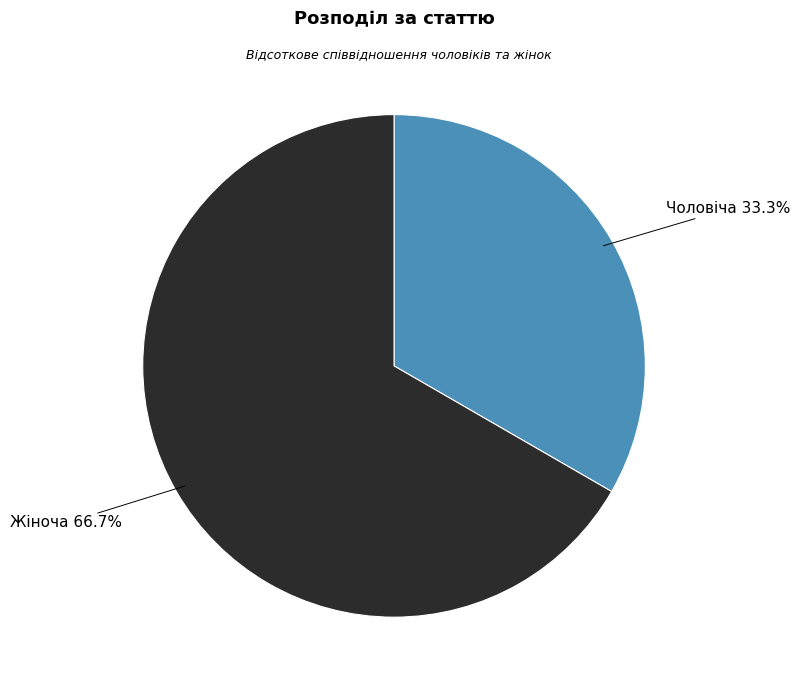

To the nearest percent, what percentage of the pie is Чоловіча?

33%